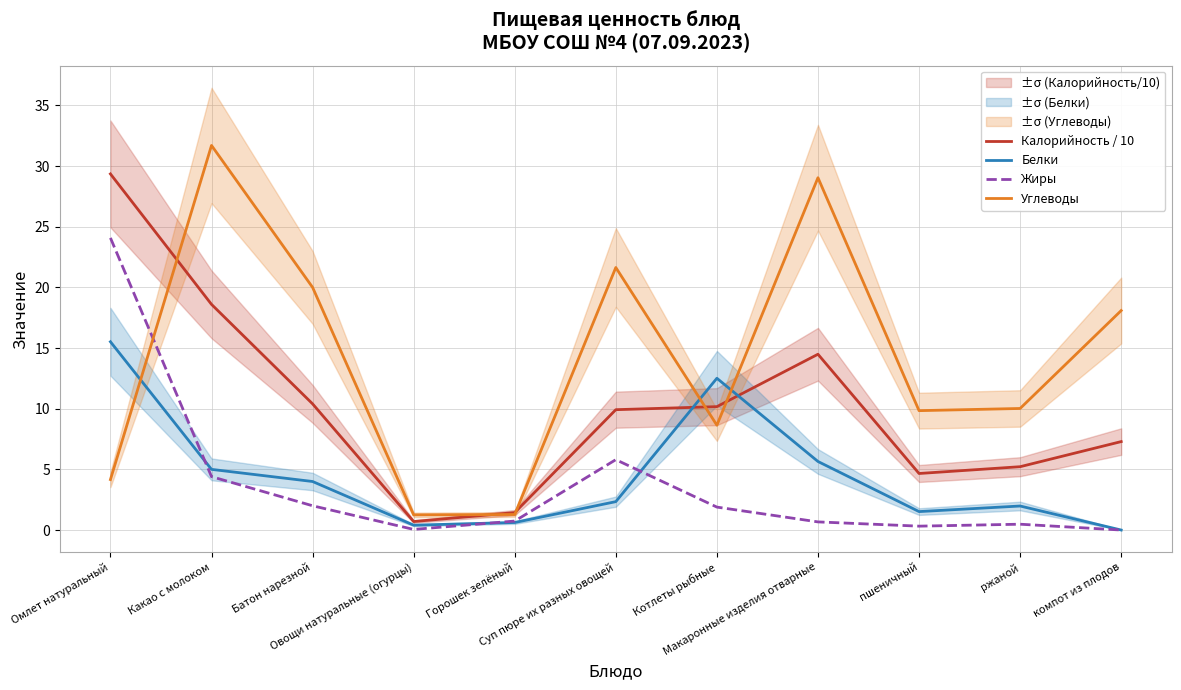

How many positive values does the Жиры series have?

10